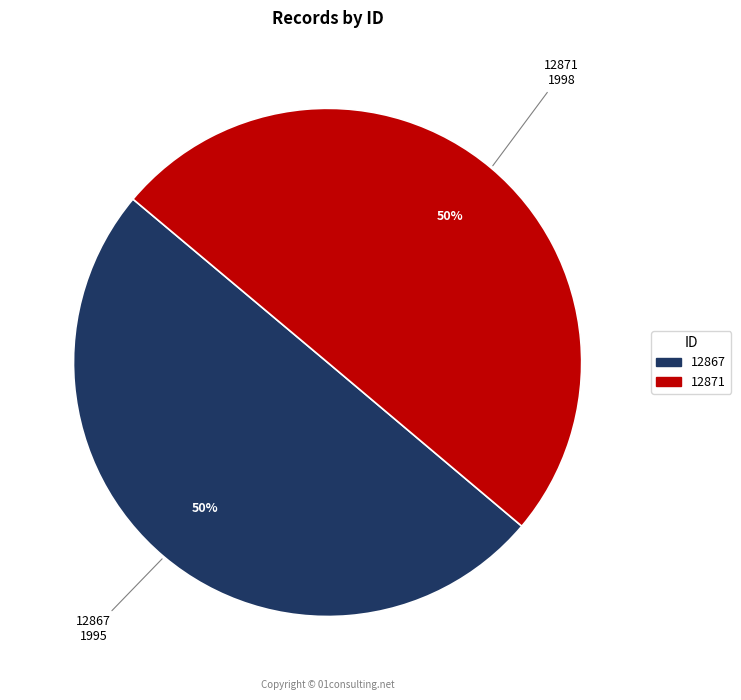

What percentage is the 12867 slice, to the nearest percent?

50%